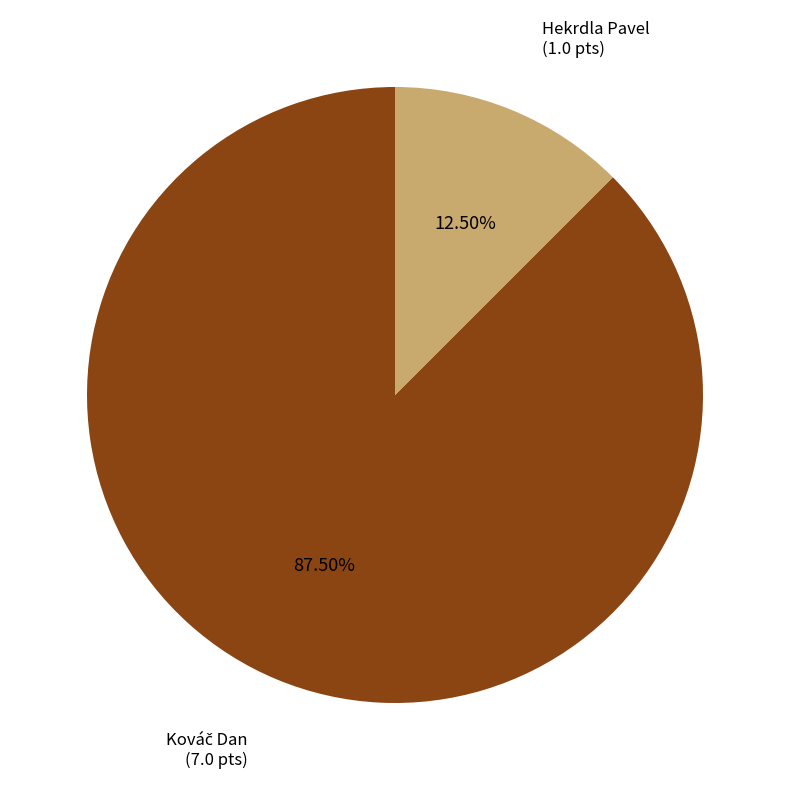

Which slice is the smallest?

Hekrdla Pavel